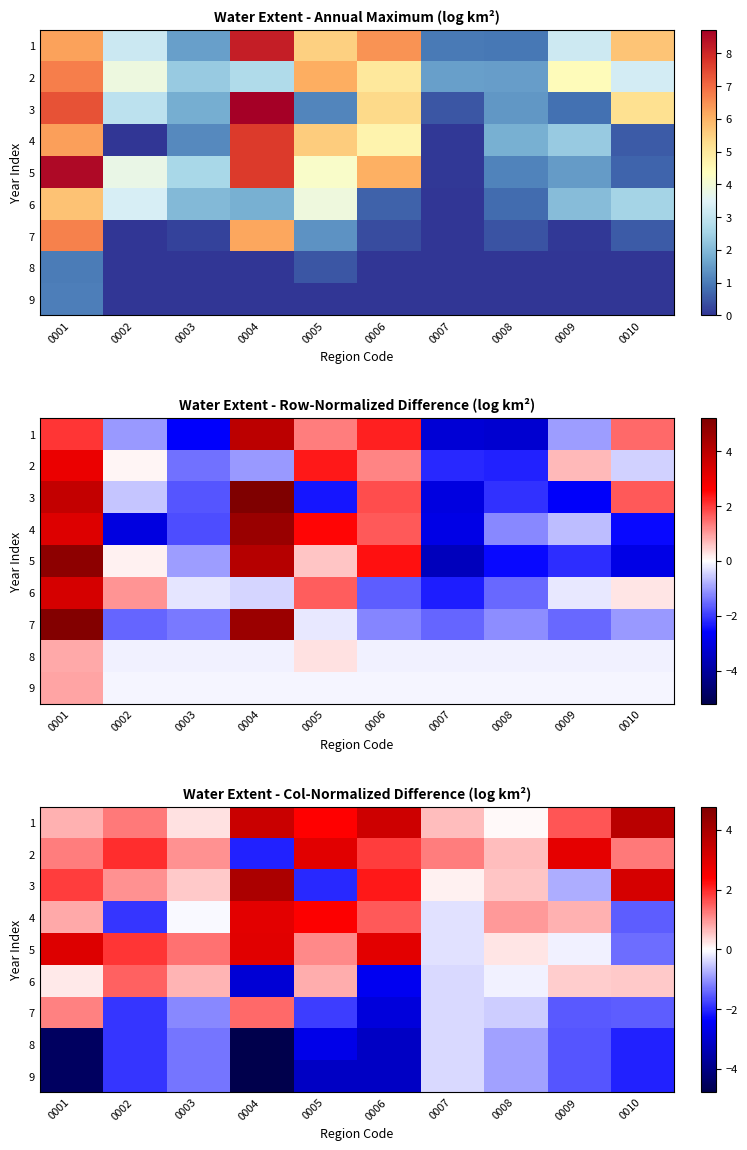

At which label does 8 first exceed -1?

0007